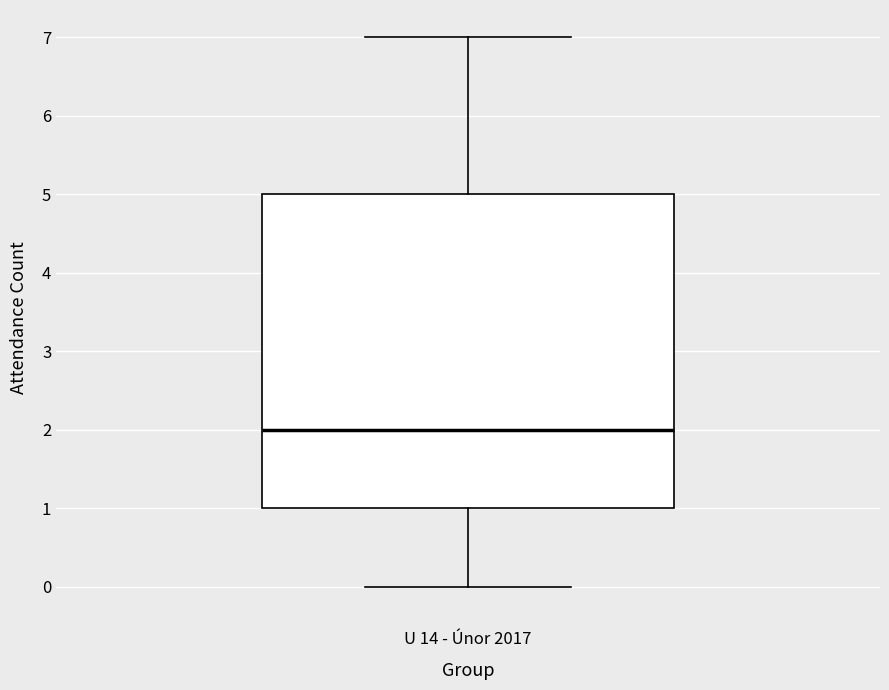

Transcribe this box plot: give where the median line is, the range the box spans, and where the two whiskers end, as read against the y-axis. The values are not printed on the chart, so give them approximately, as read against the axis.

median 2, box 1 to 5, whiskers 0 to 7